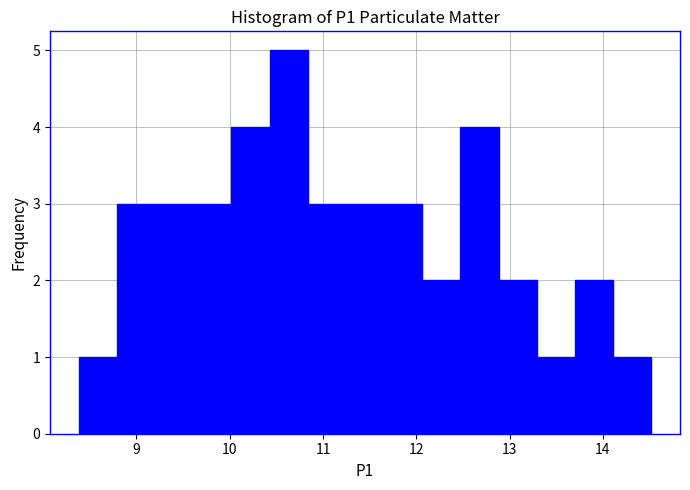

Reading left to right, transcribe this chart: for each bar, give the range it covers on the x-axis and its height. Neither the bar edges nor the heights are printed on the chart, so give them approximately, as read against the axes.

8.4 to 8.8: 1
8.8 to 9.2: 3
9.2 to 9.6: 3
9.6 to 10.0: 3
10.0 to 10.4: 4
10.4 to 10.8: 5
10.8 to 11.2: 3
11.2 to 11.7: 3
11.7 to 12.1: 3
12.1 to 12.5: 2
12.5 to 12.9: 4
12.9 to 13.3: 2
13.3 to 13.7: 1
13.7 to 14.1: 2
14.1 to 14.5: 1